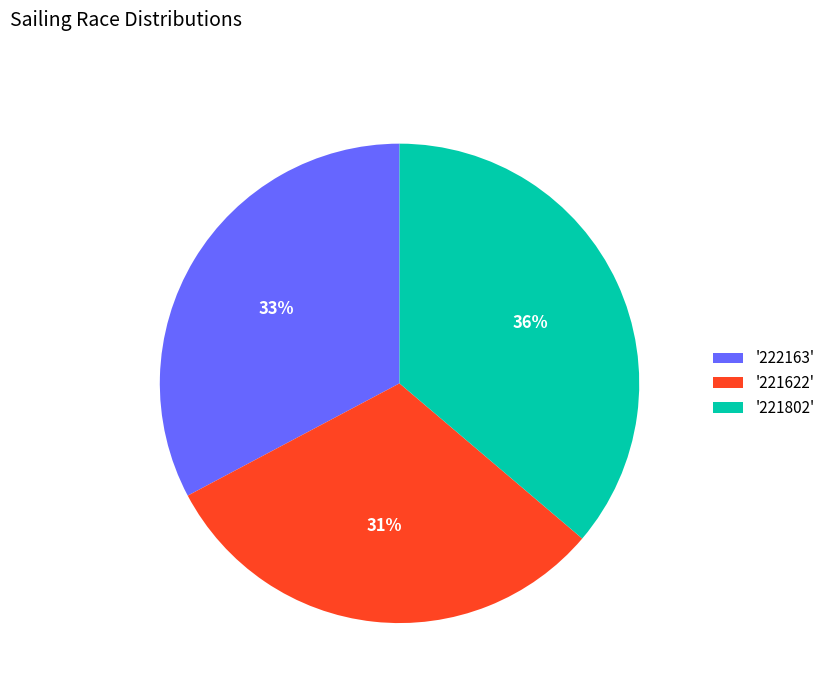

To the nearest percent, what percentage of the pie is '221802'?

36%